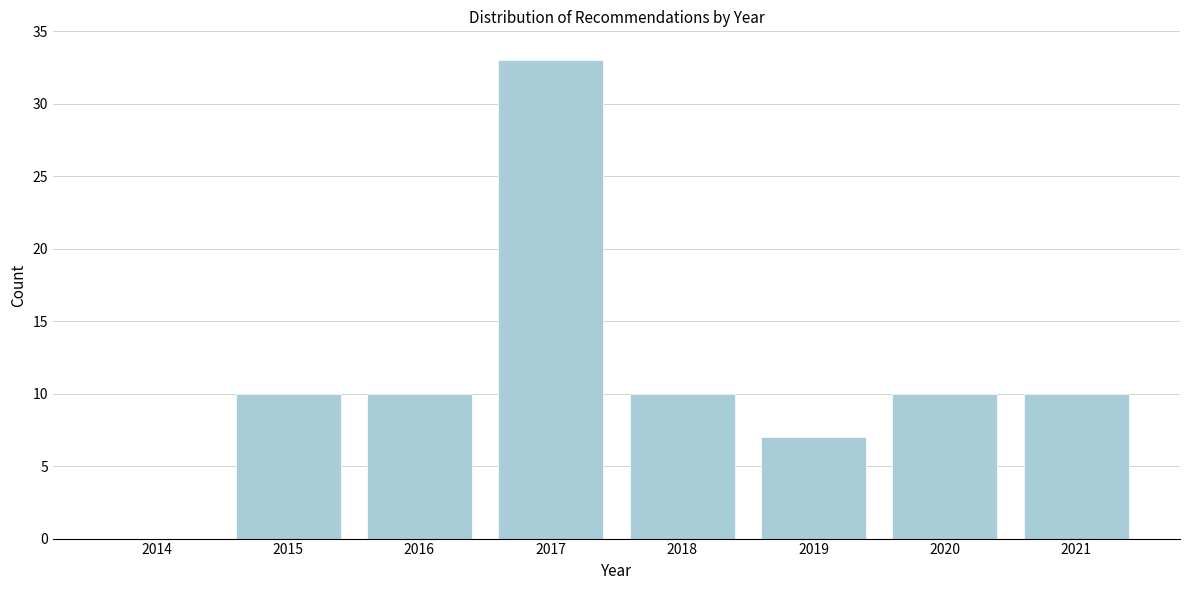

Reading right to left, what are all the values shown in this chart?

2021=10	2020=10	2019=7	2018=10	2017=33	2016=10	2015=10	2014=0